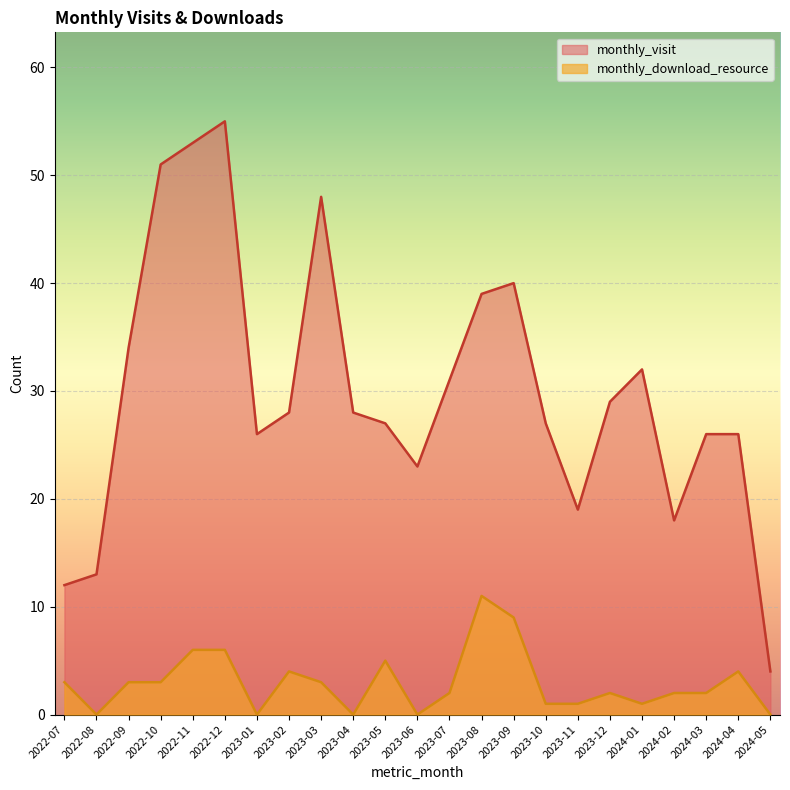

Reading left to right, transcribe all the data shown in this chart.

monthly_visit: 12	13	34	51	53	55	26	28	48	28	27	23	31	39	40	27	19	29	32	18	26	26	4
monthly_download_resource: 3	0	3	3	6	6	0	4	3	0	5	0	2	11	9	1	1	2	1	2	2	4	0